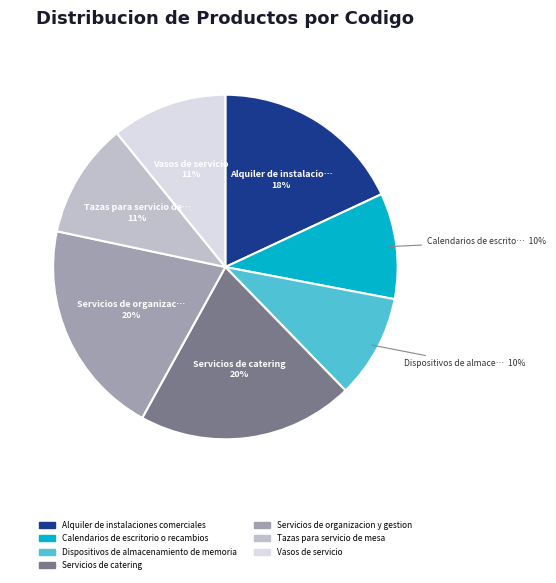

To the nearest percent, what is the difference between the Alquiler de instalaciones comerciales and Tazas para servicio de mesa slice percentages?

7%